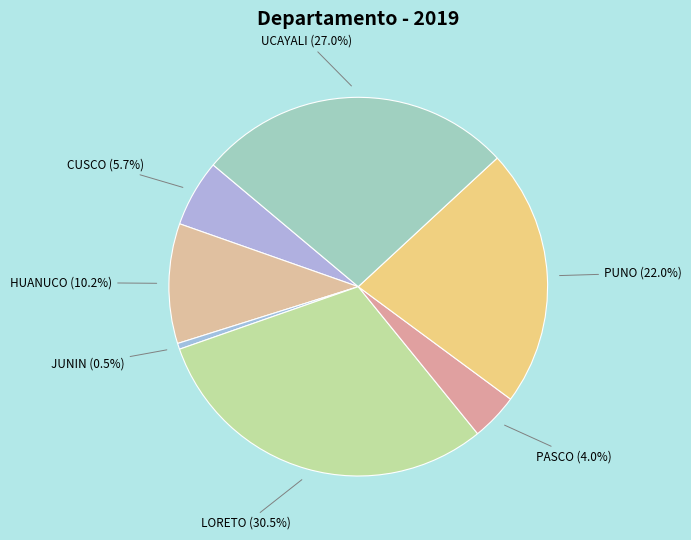

To the nearest percent, what portion does PUNO represent?

22%